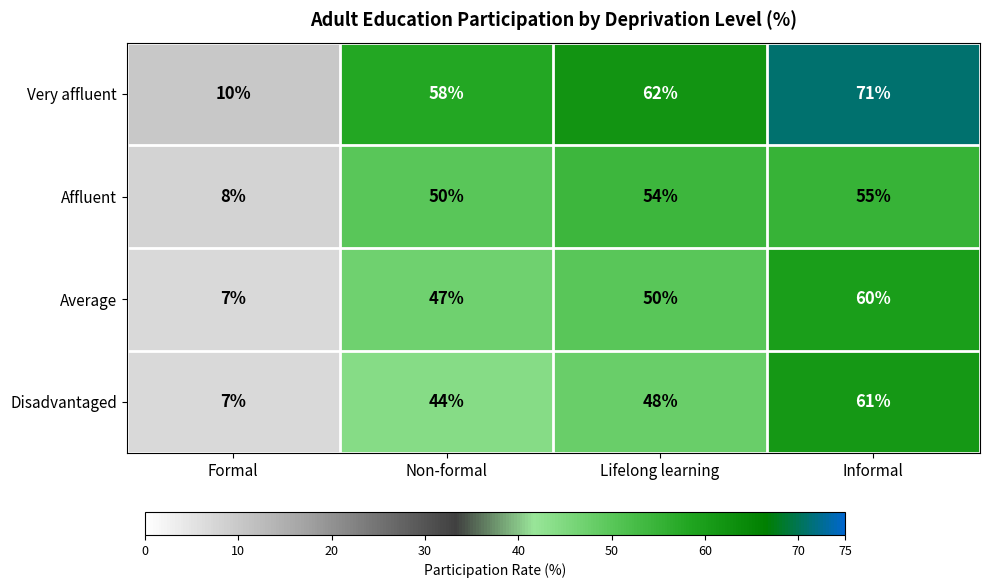

Reading right to left, what are all the values shown in this chart?

Very affluent: 71	62	58	10
Affluent: 55	54	50	8
Average: 60	50	47	7
Disadvantaged: 61	48	44	7